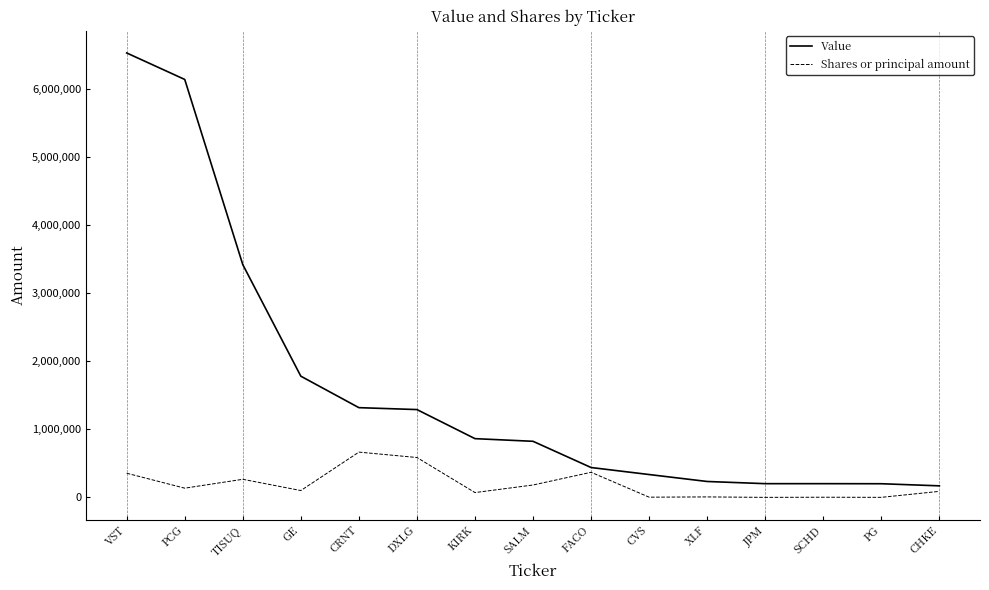

The value of Shares or principal amount at FACO is 370000. True or false?

True